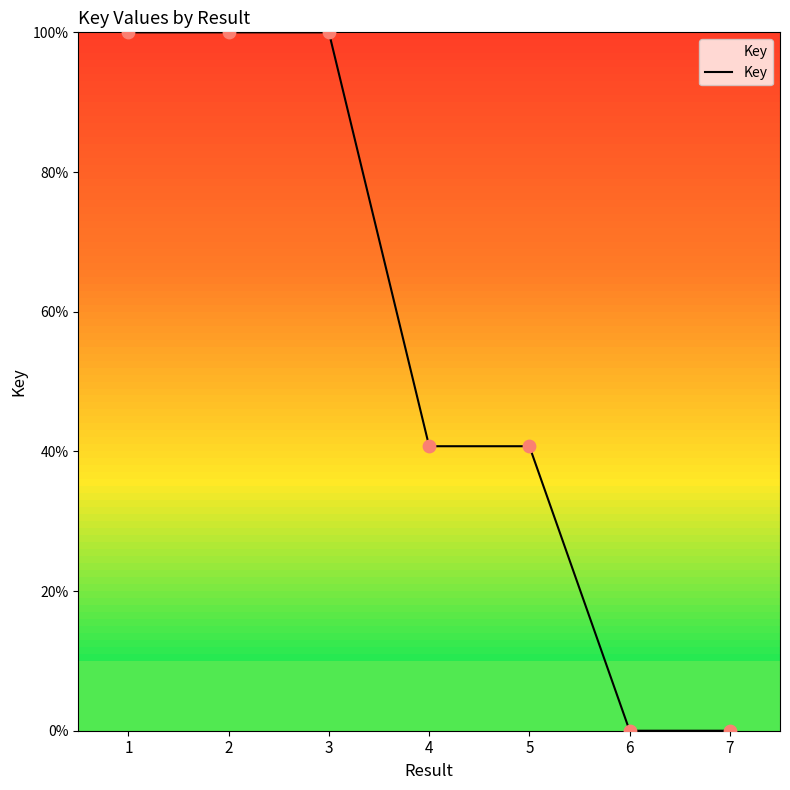

Between 5 and 2, which is larger?

2